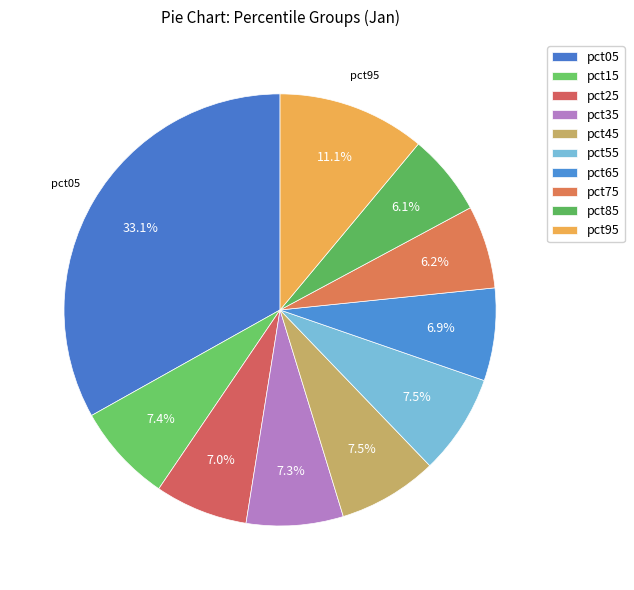

Count the number of slices in the pie.

10